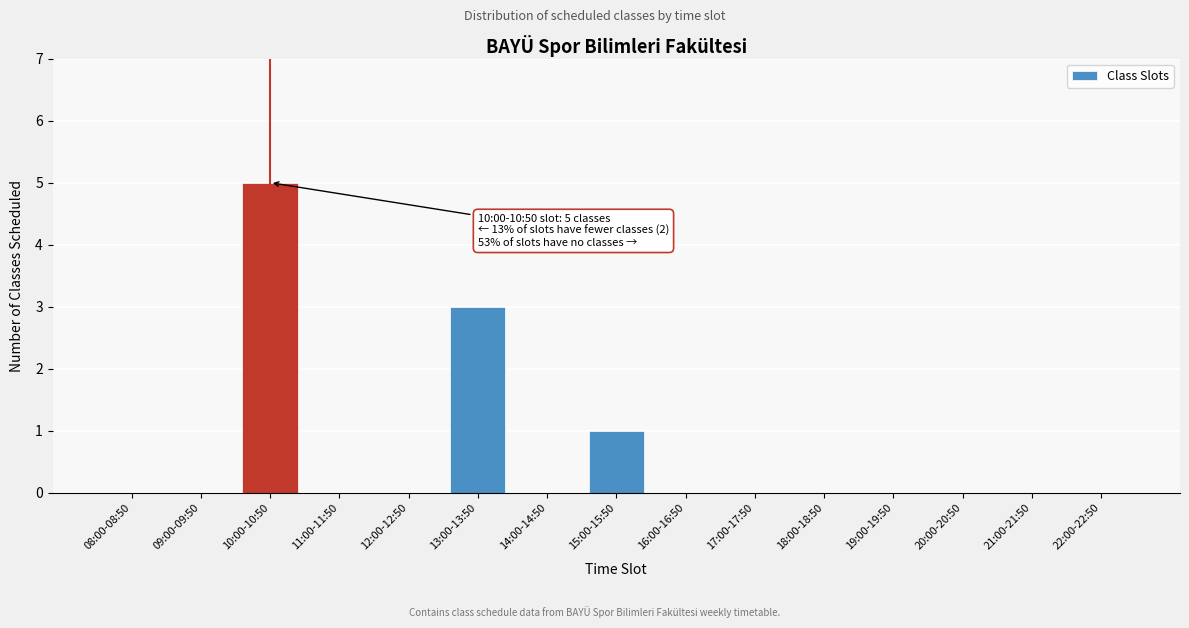

Reading left to right, transcribe all the data shown in this chart.

08:00-08:50=0	09:00-09:50=0	10:00-10:50=5	11:00-11:50=0	12:00-12:50=0	13:00-13:50=3	14:00-14:50=0	15:00-15:50=1	16:00-16:50=0	17:00-17:50=0	18:00-18:50=0	19:00-19:50=0	20:00-20:50=0	21:00-21:50=0	22:00-22:50=0